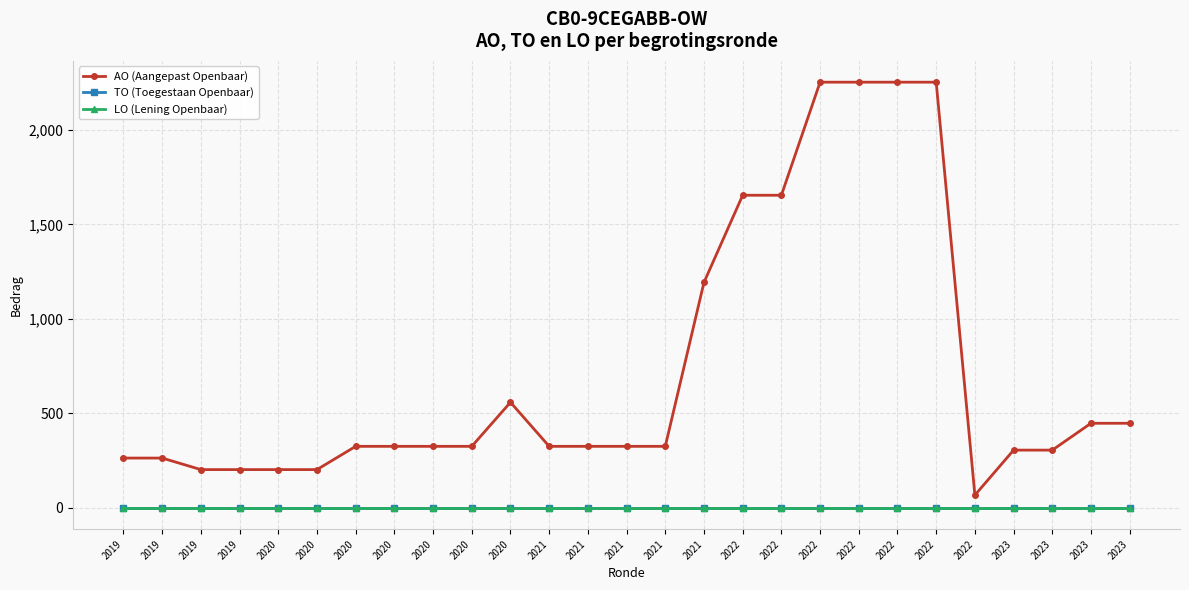

Which series has the largest total across all categories?

AO (Aangepast Openbaar)